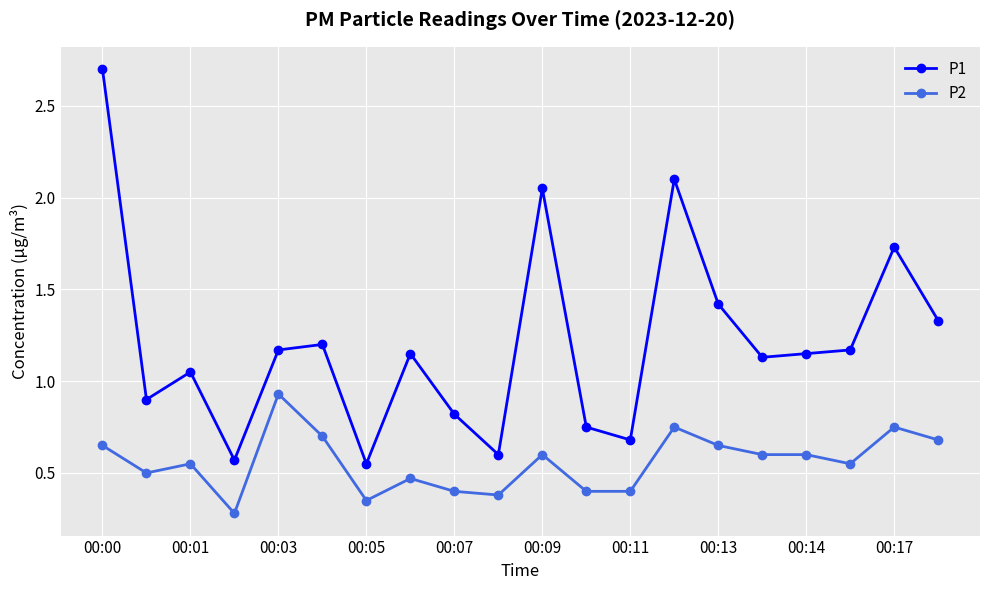

Rank the series by their maximum value, from highest to lowest.

P1, P2